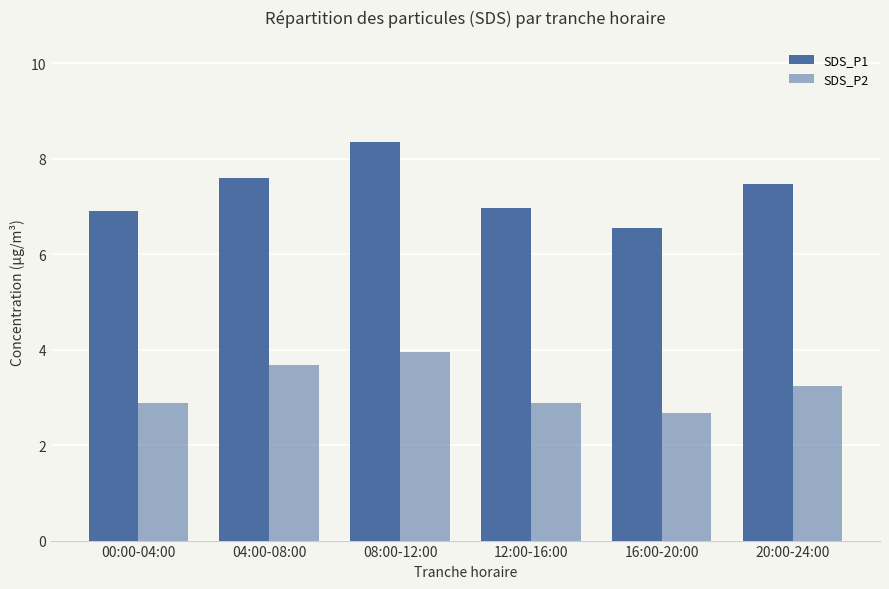

Between 12:00-16:00 and 16:00-20:00, which series saw the biggest shift?

SDS_P1